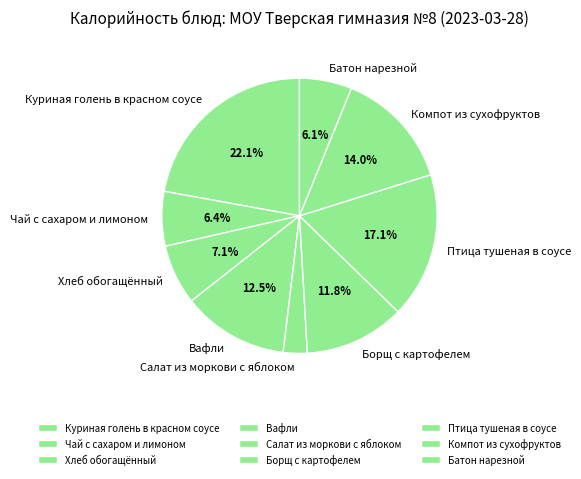

Is there a majority slice in this chart?

No